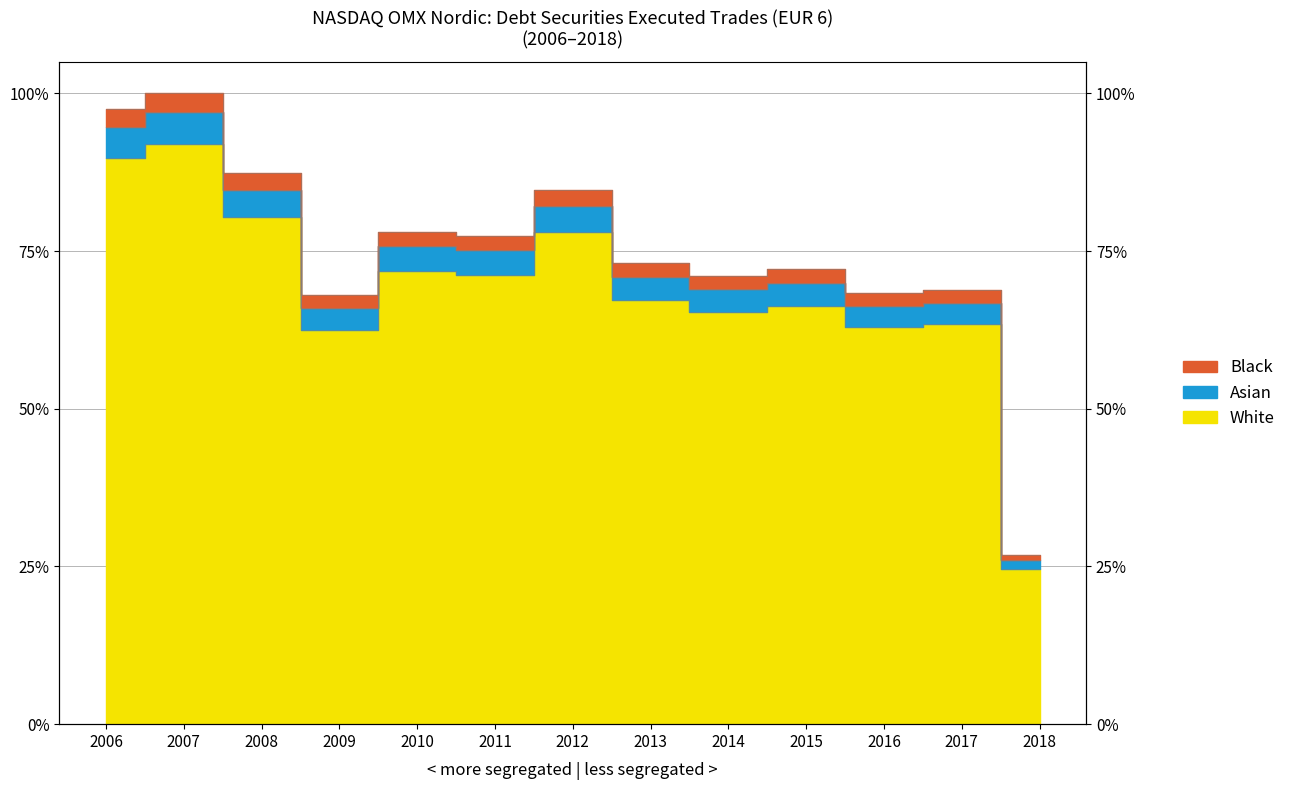

What is the change in value from 2009 to 2017?

+0.9